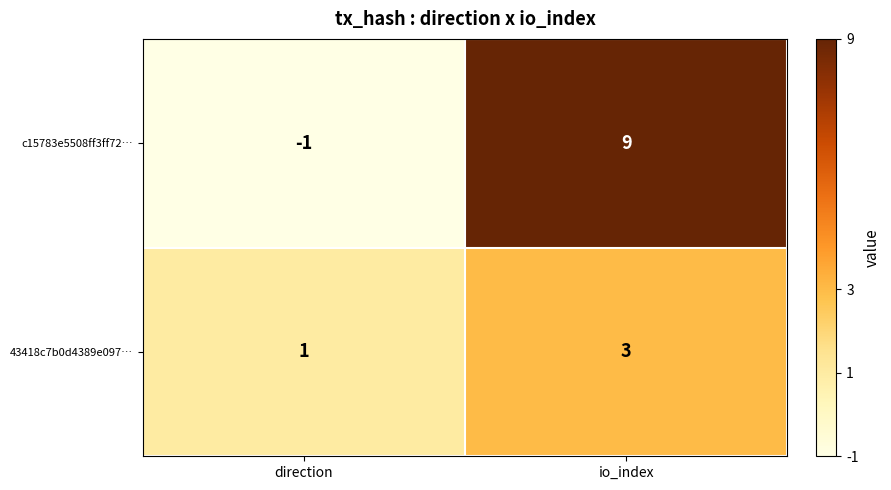

Reading left to right, transcribe all the data shown in this chart.

c15783e5508ff3ff72…: direction=-1	io_index=9
43418c7b0d4389e097…: direction=1	io_index=3